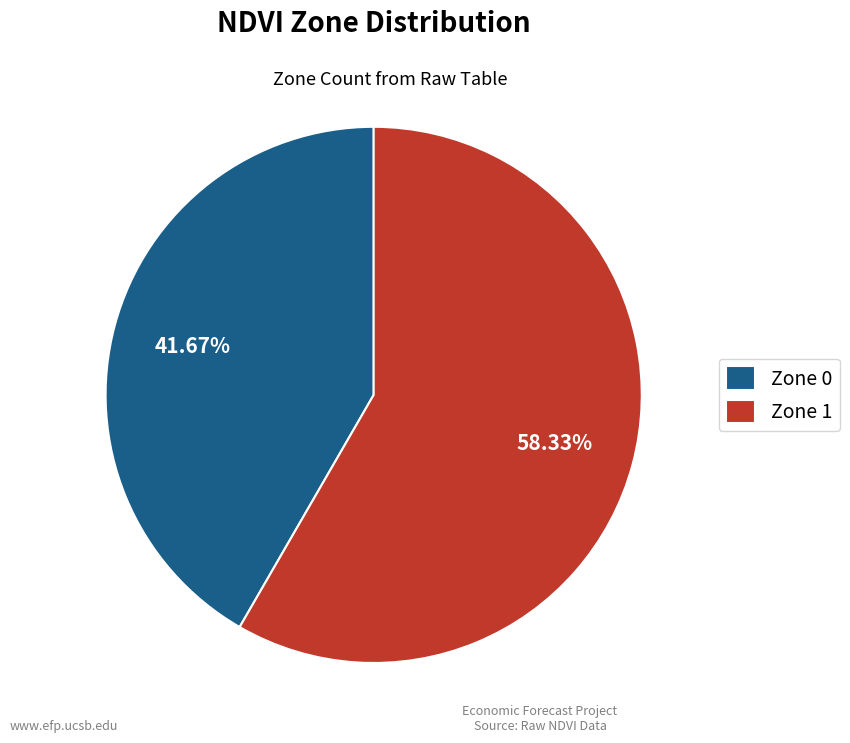

What is the smallest slice in the pie chart?

Zone 0